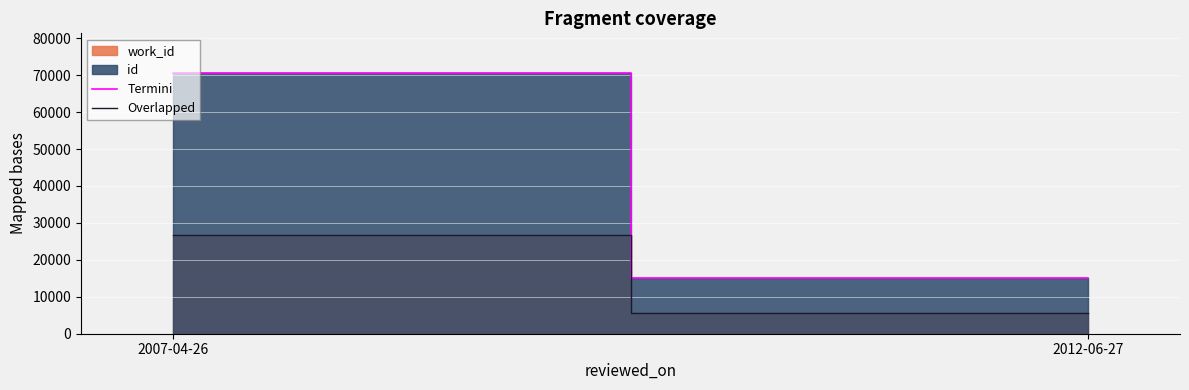

The Termini series shows 126454 at 2007-04-26. True or false?

False